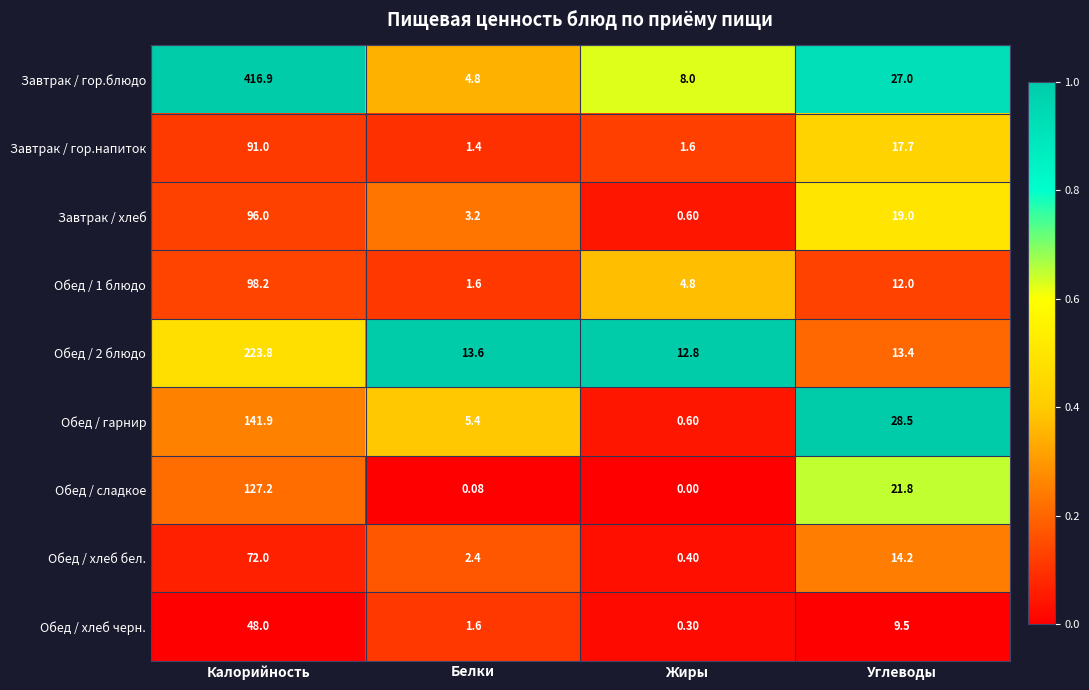

Rank the categories by Обед / хлеб бел. value from highest to lowest.

Калорийность, Углеводы, Белки, Жиры